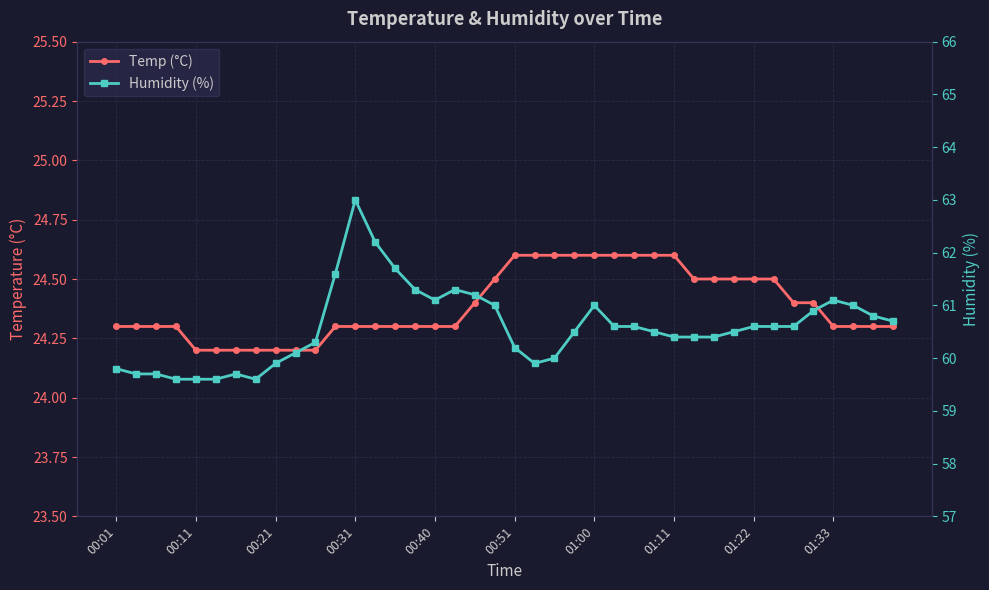

Is the value of Humidity (%) at 33 greater than the value of Temp (°C) at 11?

Yes